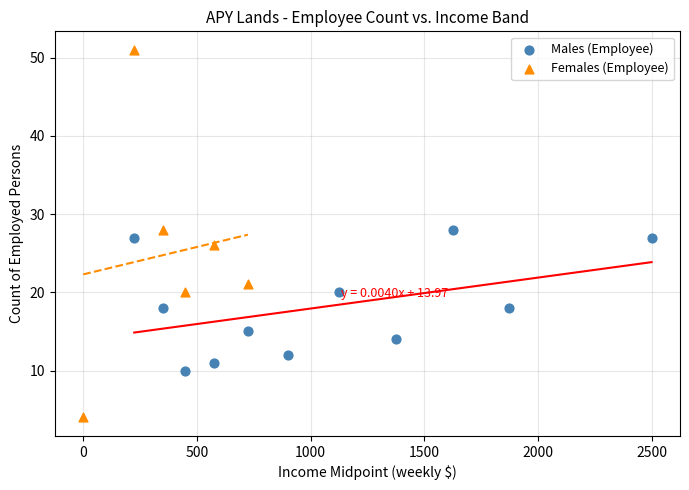

Which series has the largest Y range (max minus min)?

Females (Employee)